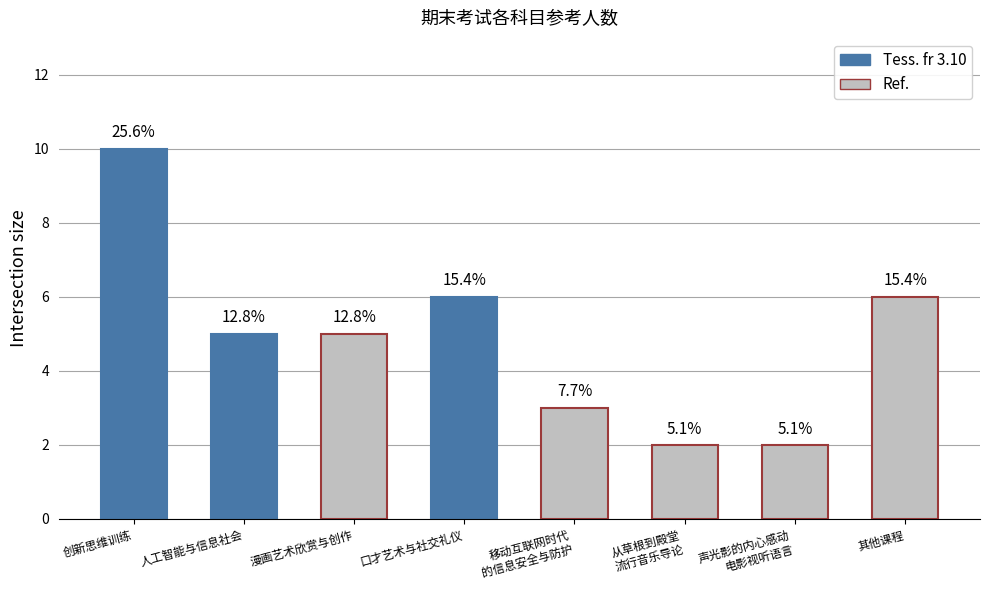

Between 漫画艺术欣赏与创作 and 从草根到殿堂
流行音乐导论, which is larger?

漫画艺术欣赏与创作